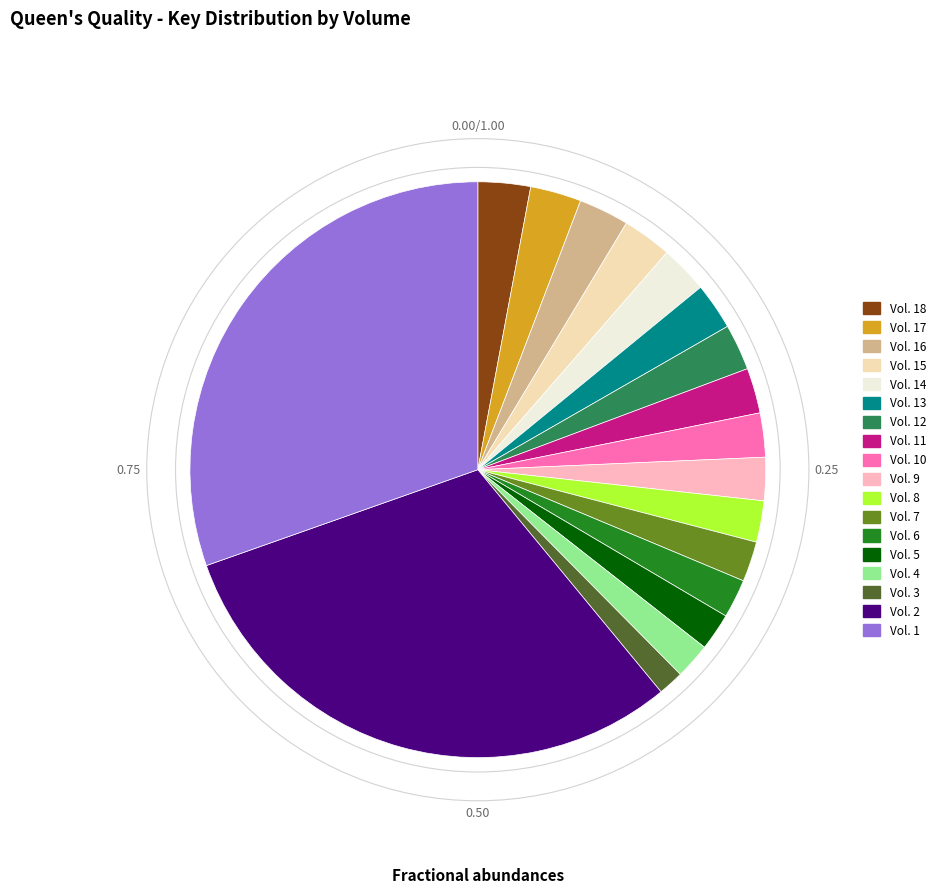

Is there a majority slice in this chart?

No